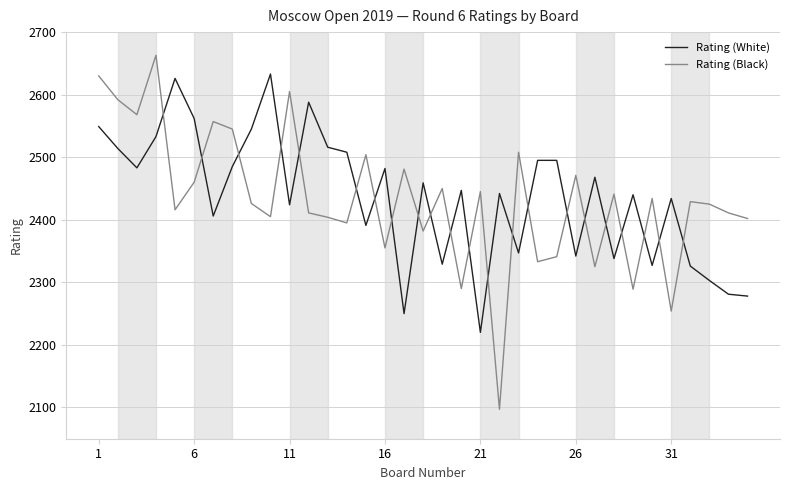

List the series in order of their peak value, highest first.

Rating (Black), Rating (White)